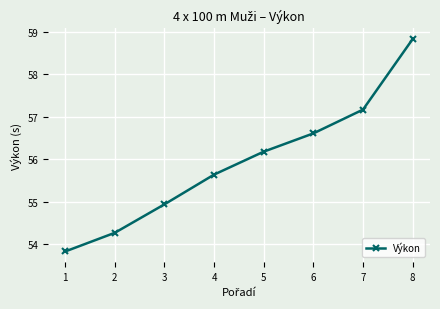

What is the sum of the values at 4 and 5?

111.8